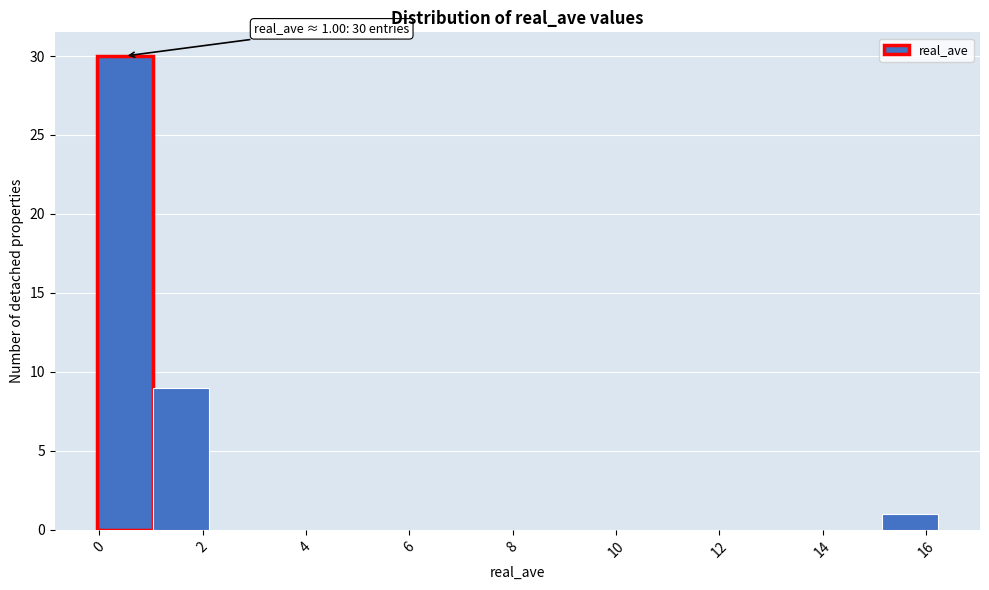

Which range on the x-axis has the tallest bar?

0.0 to 1.0